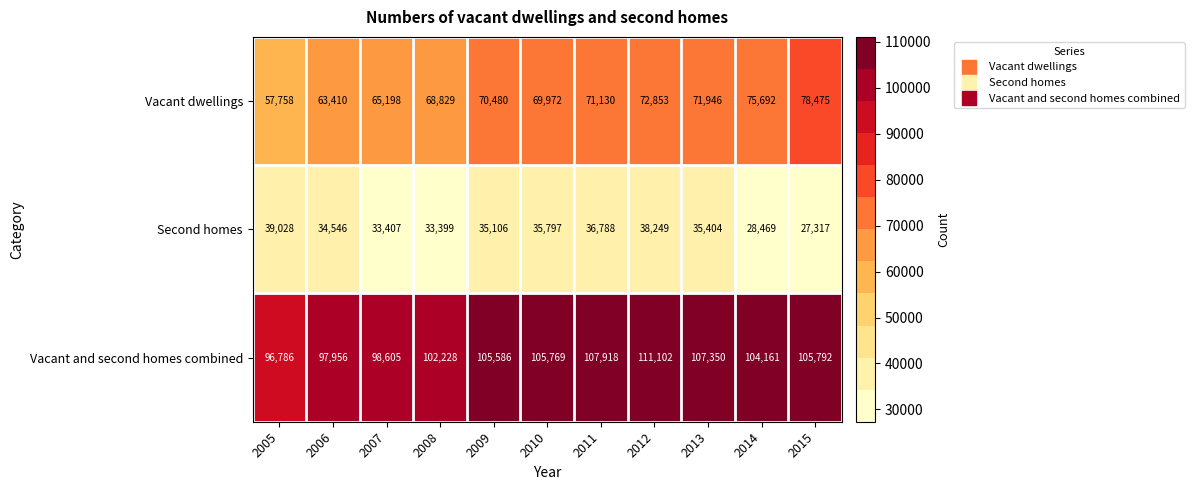

The Vacant dwellings series shows 33677 at 2011. True or false?

False